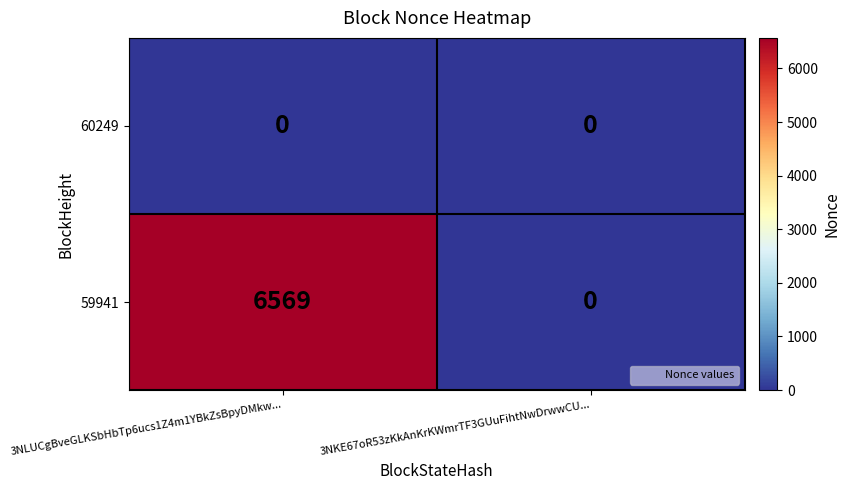

At which category does the chart reach its peak across all series?

3NLUCgBveGLKSbHbTp6ucs1Z4m1YBkZsBpyDMkw...